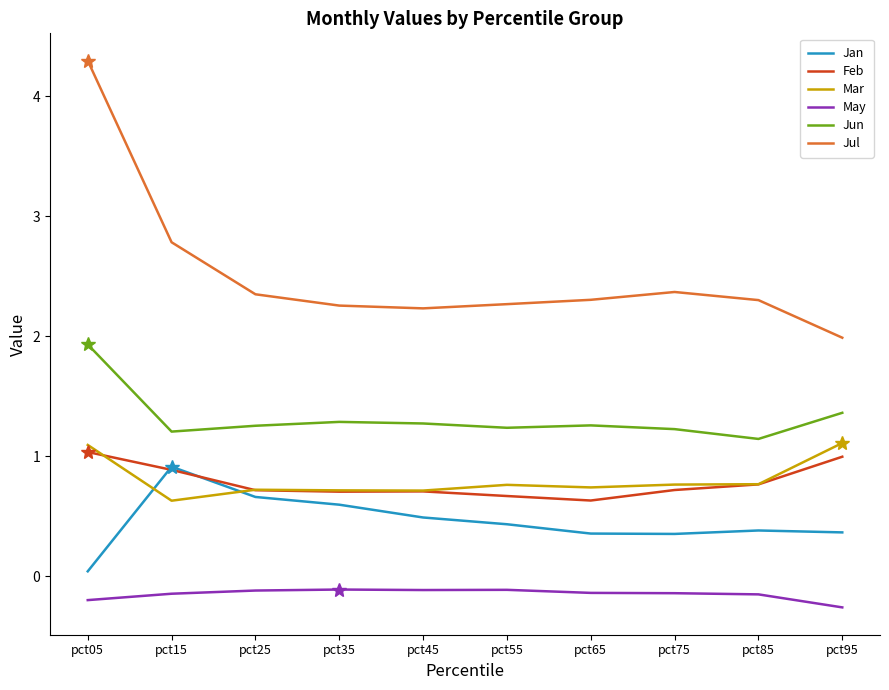

Is it true that Feb equals 1.2 at pct75?

False